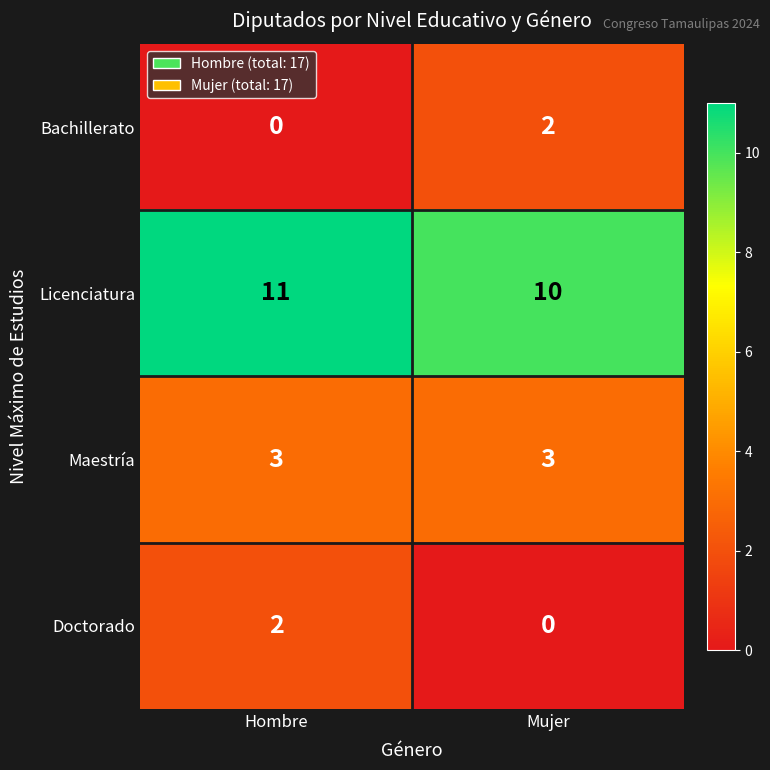

At which label is Licenciatura closest to 10?

Mujer